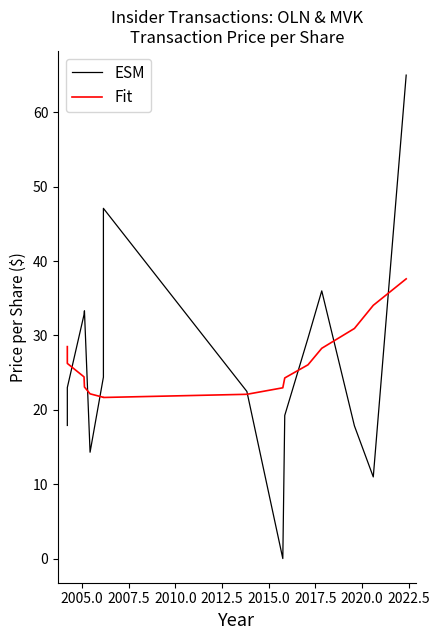

How many lines are shown in the chart?

2